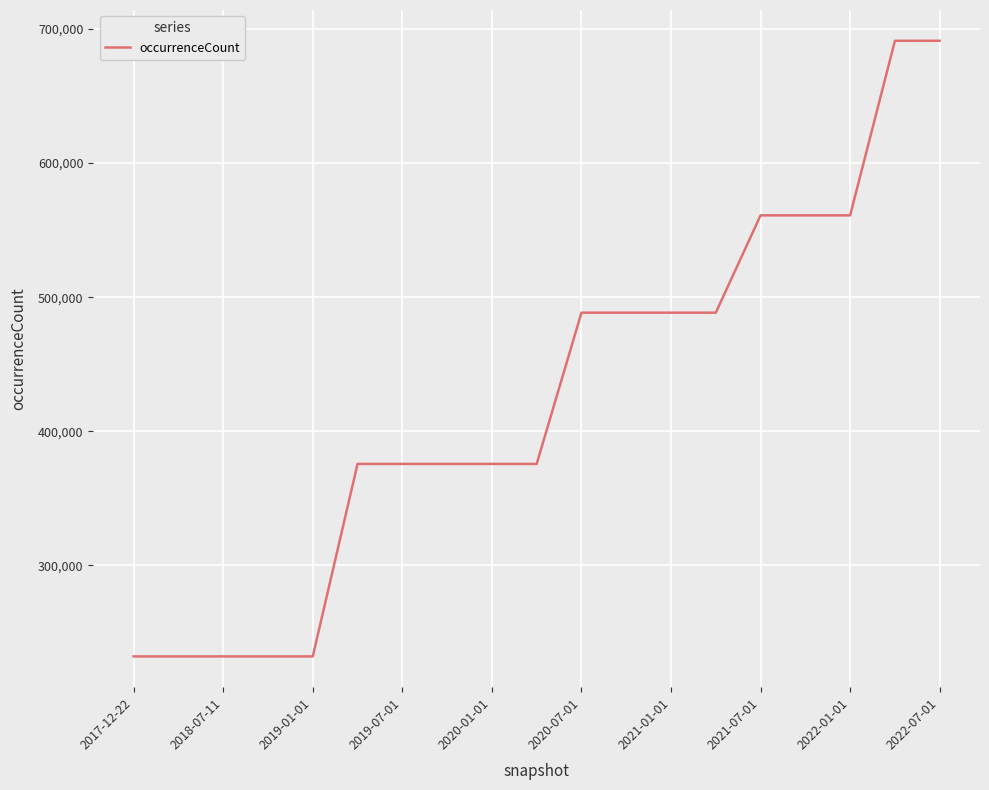

What is the greatest value displayed?

691171